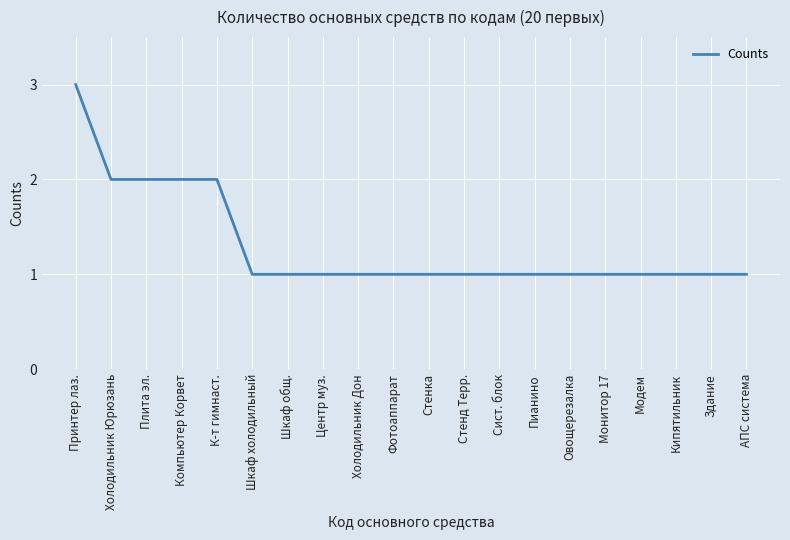

Does the chart display data point markers on the line(s)?

No